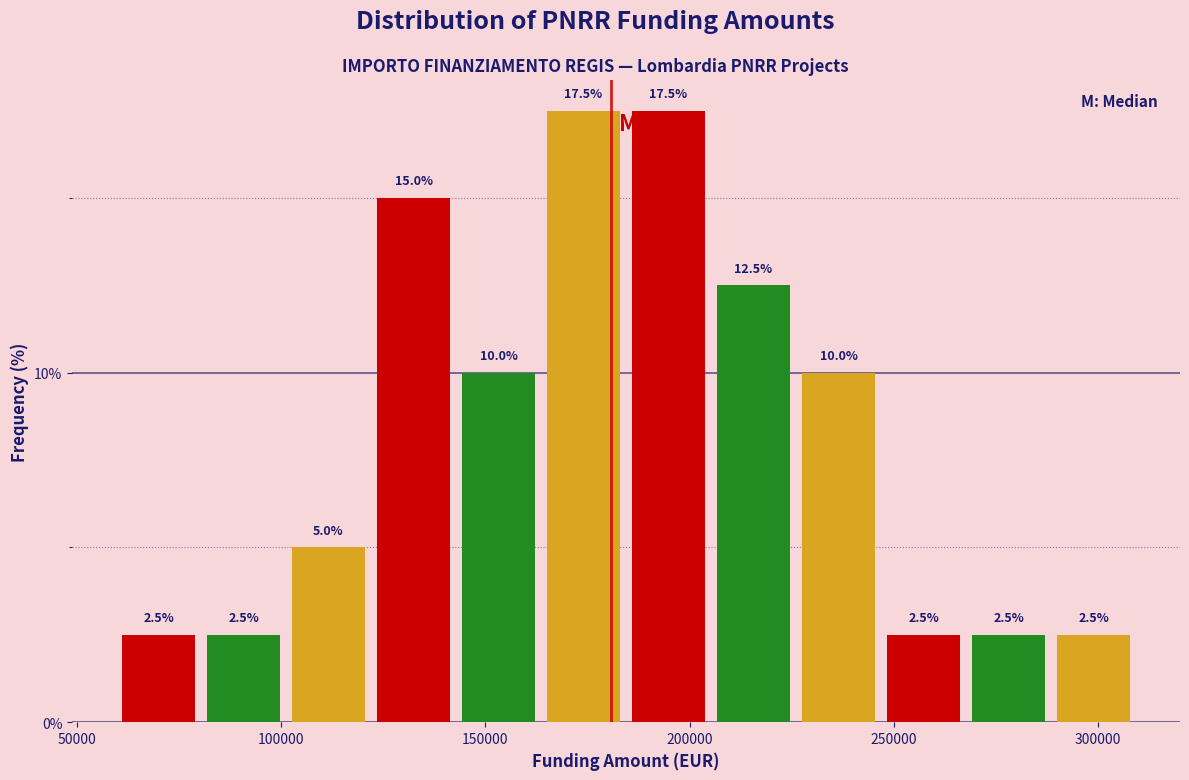

Reading left to right, list every bar in this chart as the range it spans on the x-axis followed by its height. The bar edges are not printed on the chart, so give them approximately, as read against the axis.

60000 to 80000: 2.5
80000 to 100000: 2.5
100000 to 120000: 5.0
120000 to 145000: 15.0
145000 to 165000: 10.0
165000 to 185000: 17.5
185000 to 205000: 17.5
205000 to 225000: 12.5
225000 to 245000: 10.0
245000 to 270000: 2.5
270000 to 290000: 2.5
290000 to 310000: 2.5